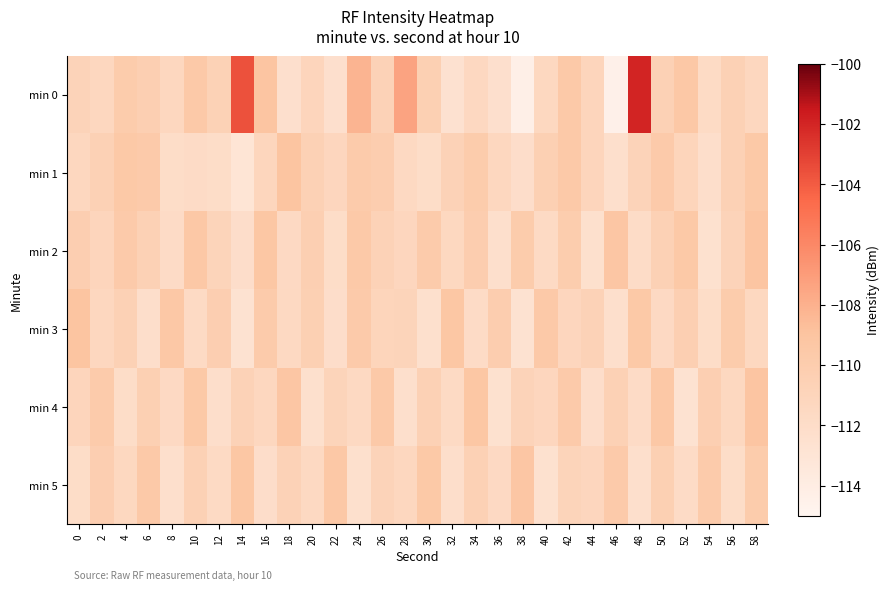

Which category has the lowest value across all series?

46